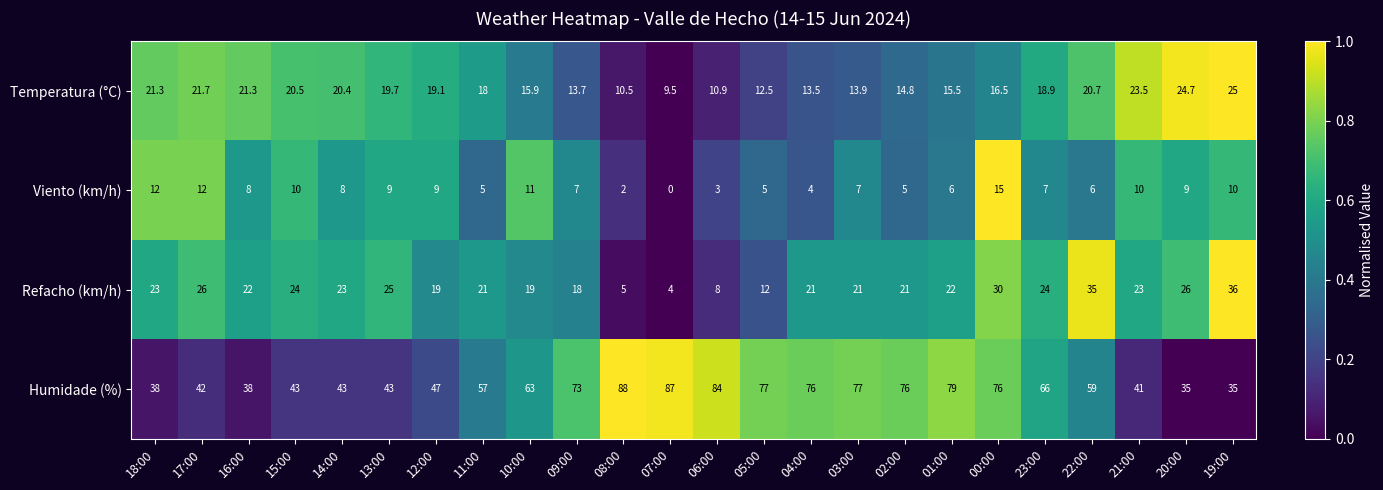

What is the difference between the highest and lowest values at 11:00?

52.0